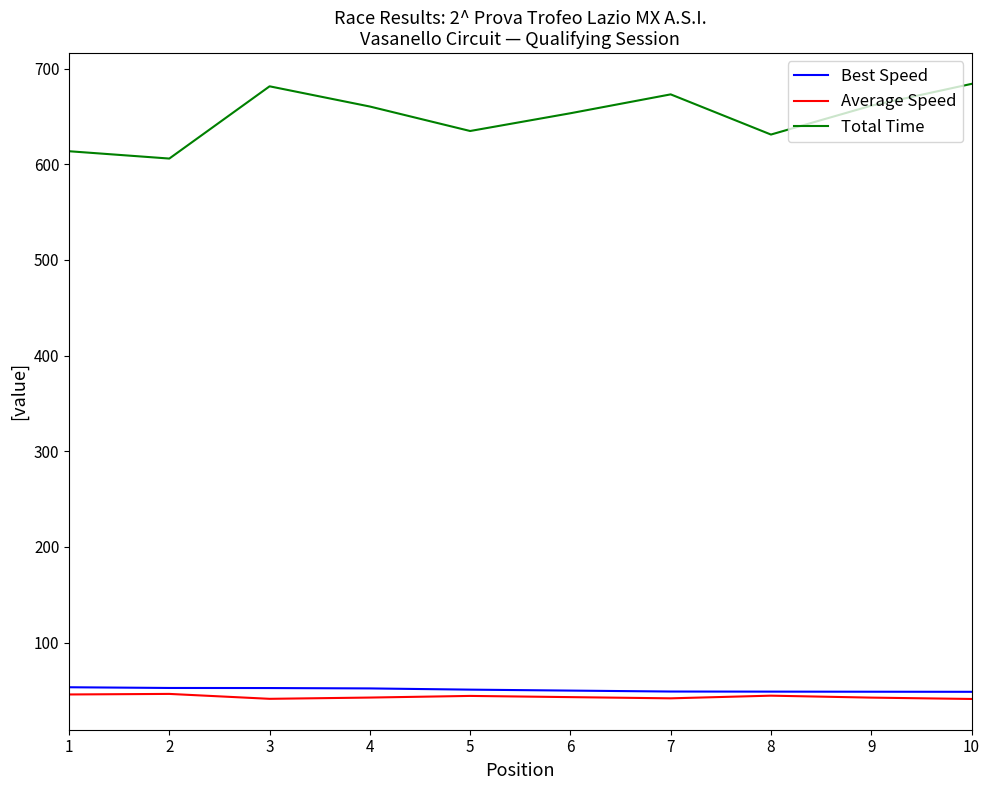

The value of Total Time at 1 is 613.7. True or false?

True